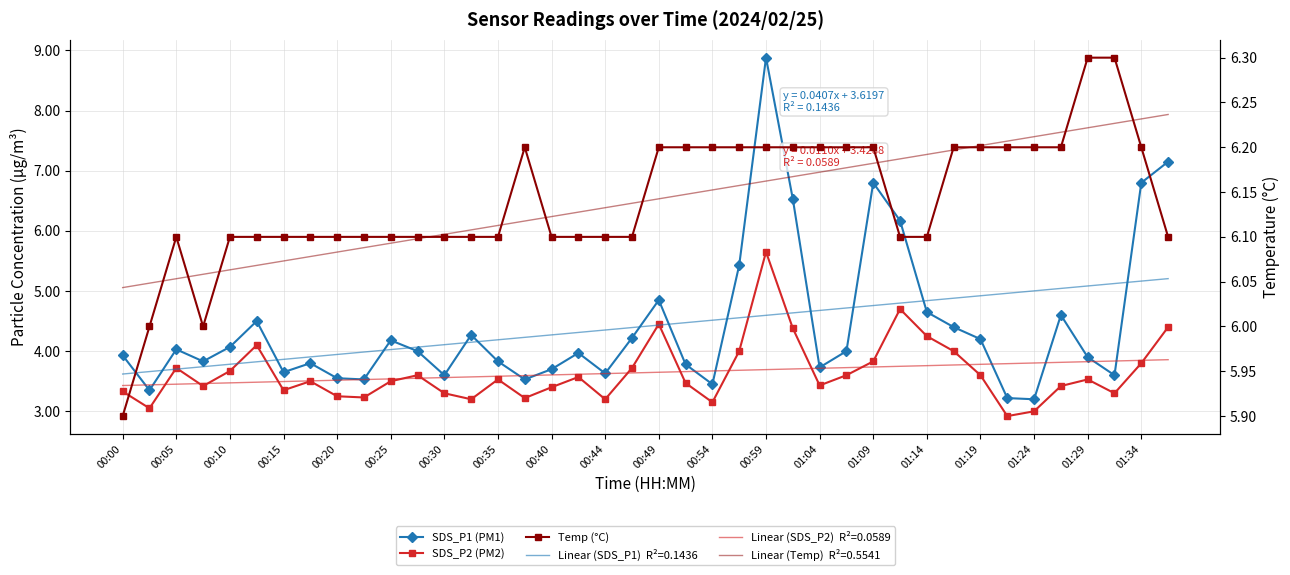

True or false: SDS_P2 (PM2) and SDS_P1 (PM1) intersect in this chart.

False